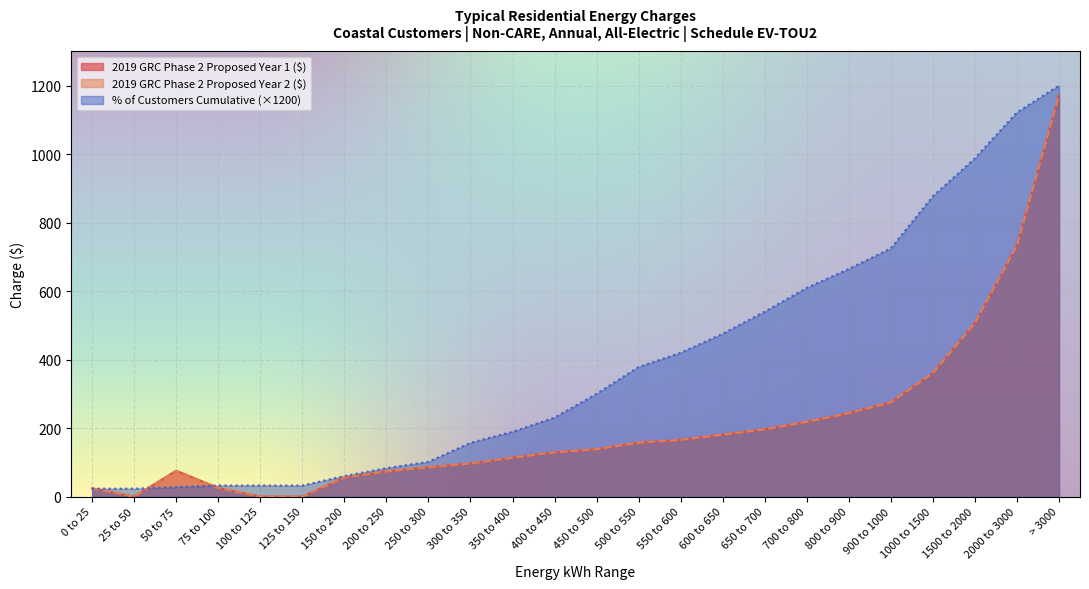

Where is the first local maximum for 2019 GRC Phase 2 Proposed Year 2 ($)?

50 to 75